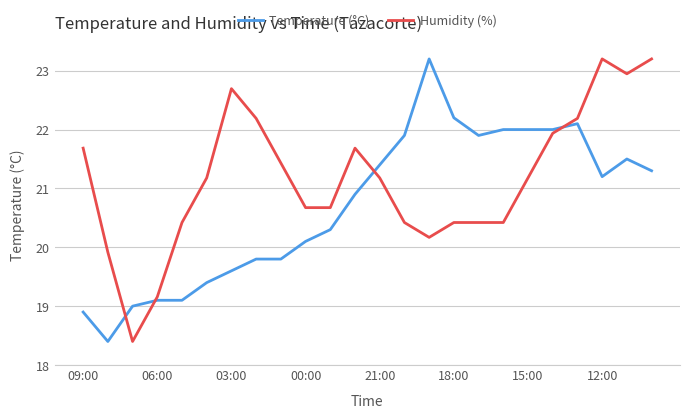

What is the sum of all Temperature (°C) values?

497.1